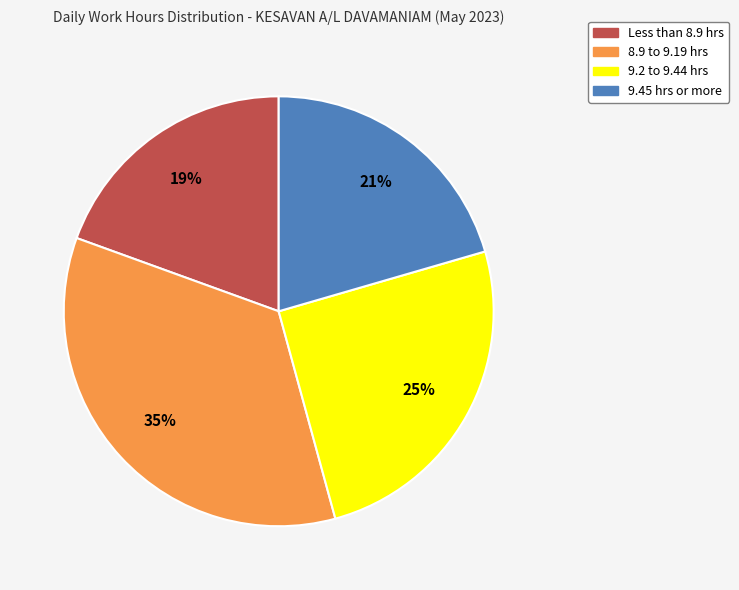

Between 9.45 hrs or more and 8.9 to 9.19 hrs, which is larger?

8.9 to 9.19 hrs